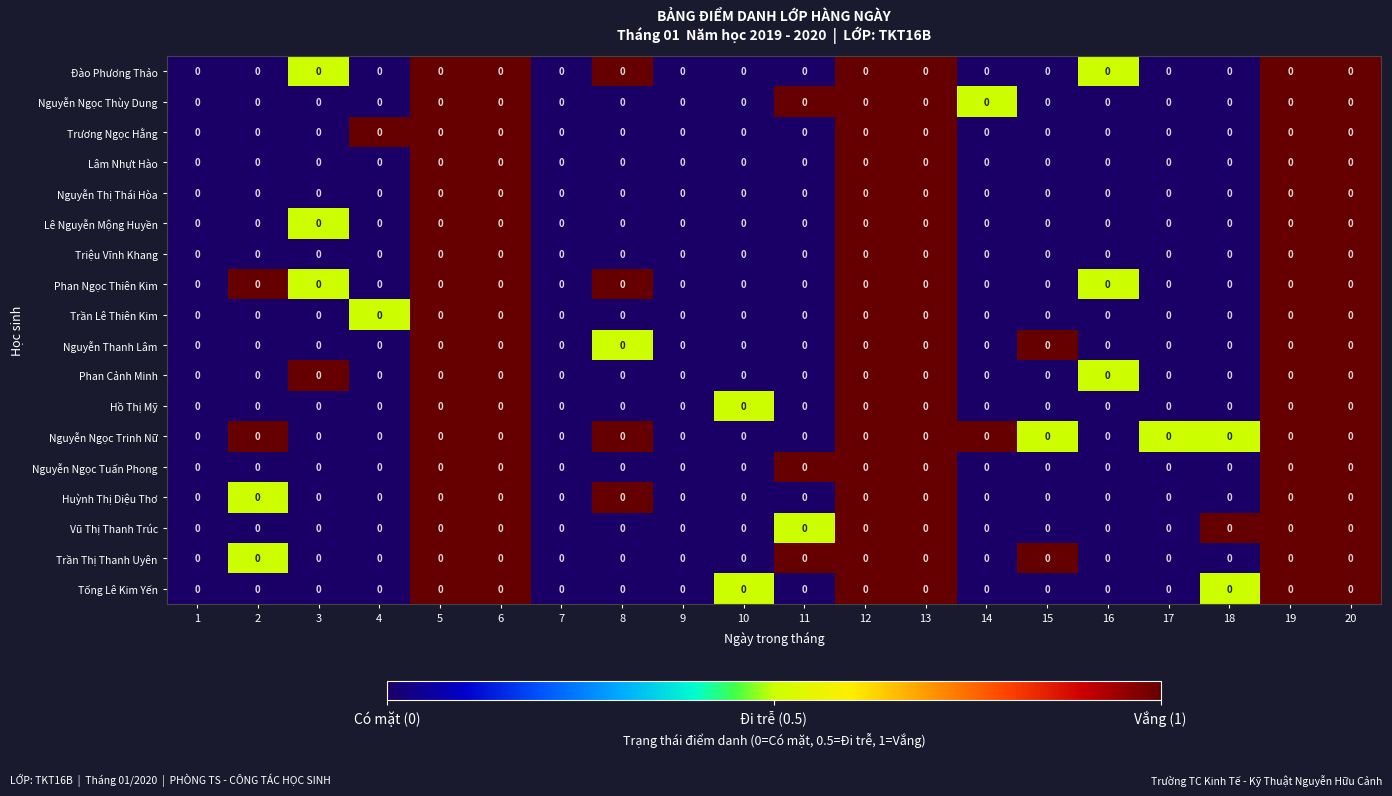

Is it true that Huỳnh Thị Diệu Thơ equals -0.6 at 1?

False